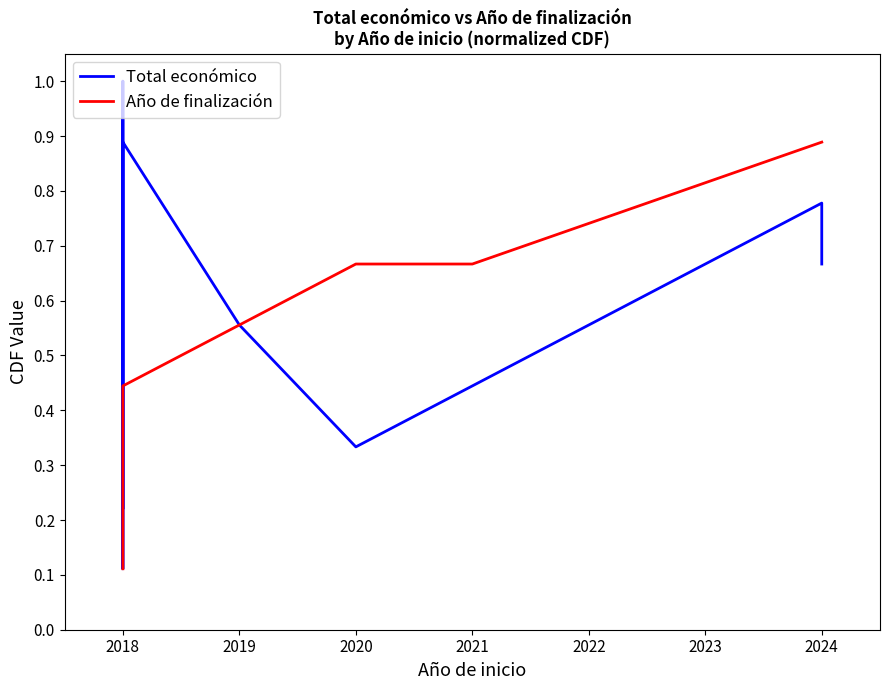

Does the chart have visible grid lines?

No